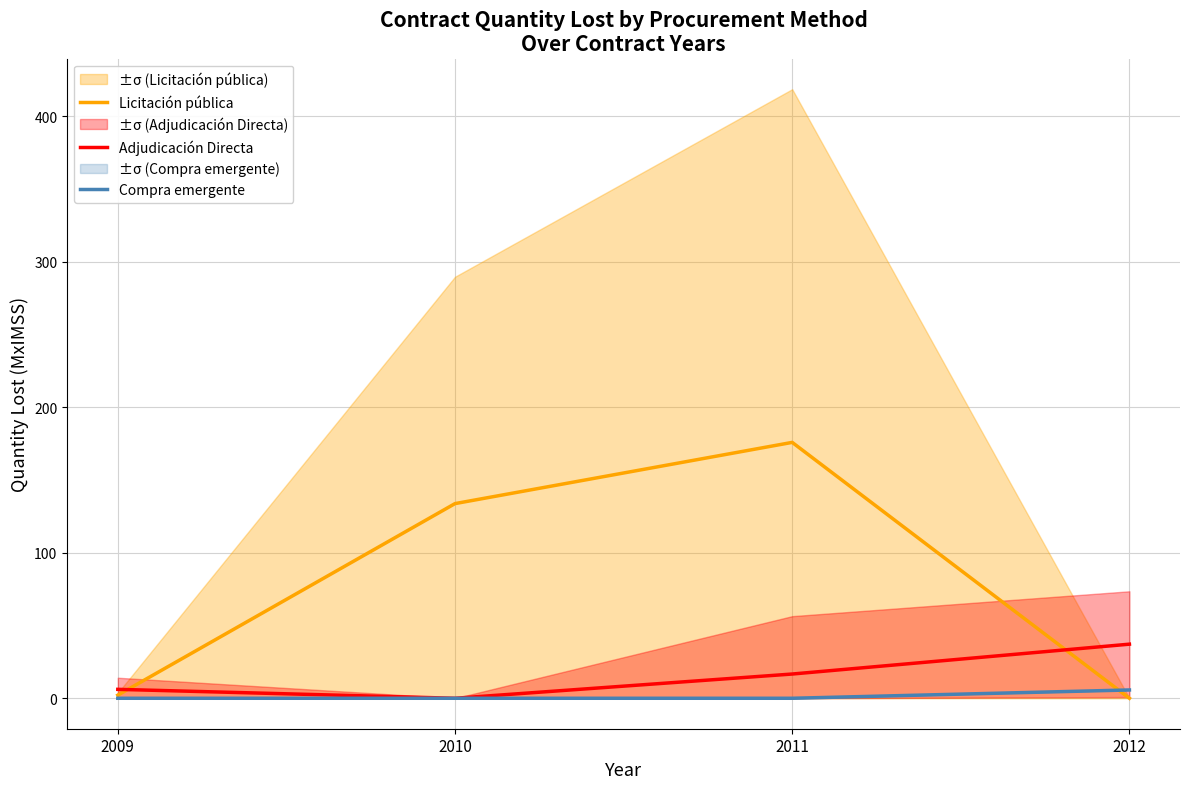

Which series has the widest spread of values?

Licitación pública